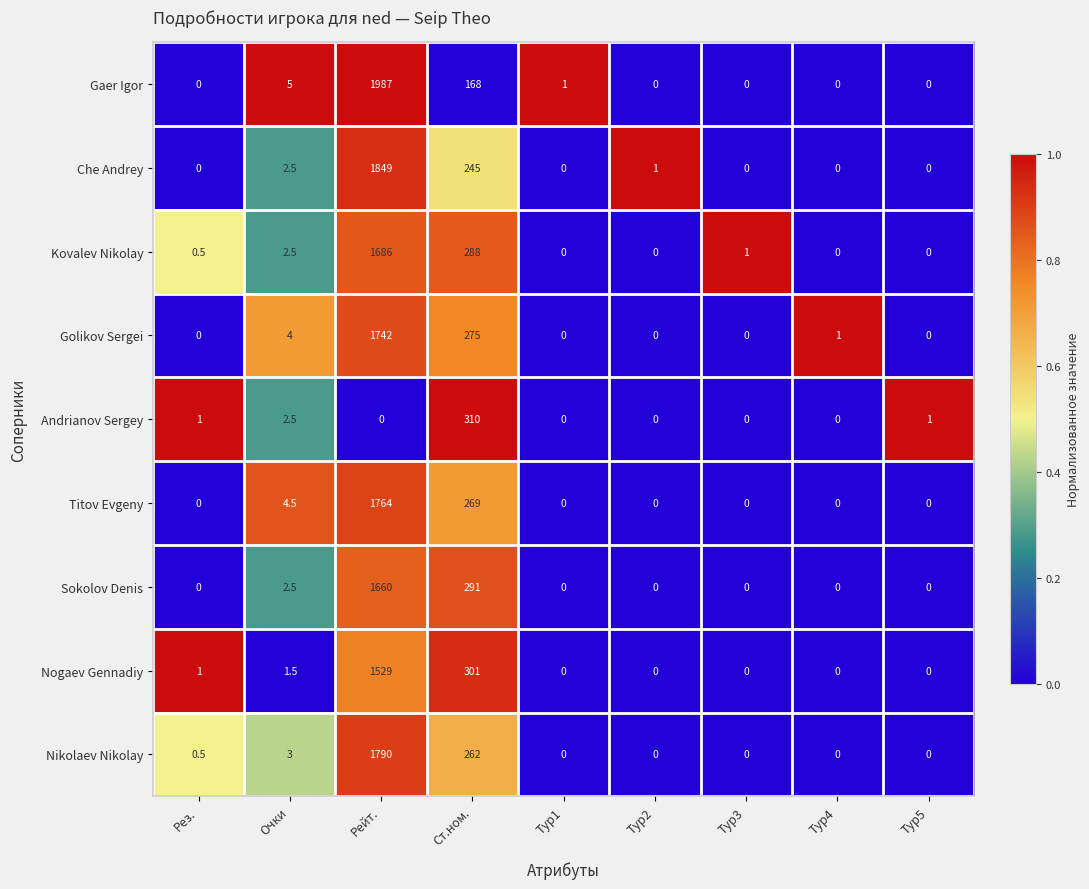

Where is Nogaev Gennadiy nearest to the value 764?

Ст.ном.